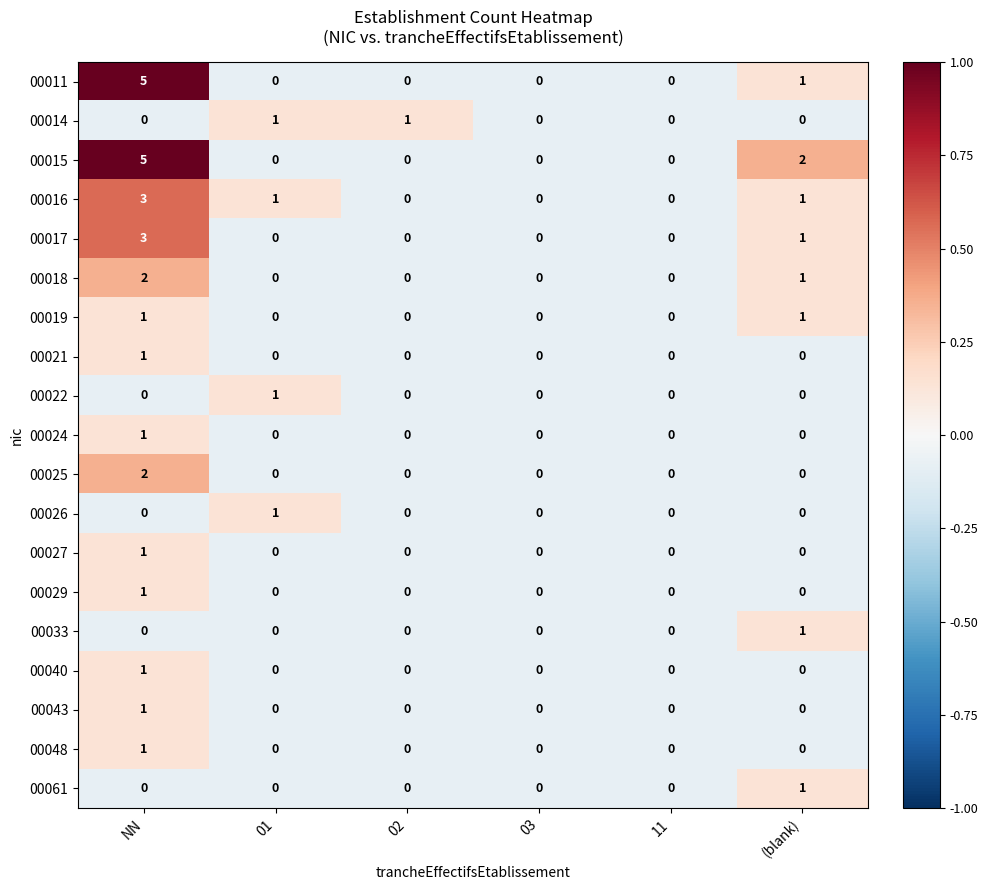

Which series has the largest total across all categories?

00015